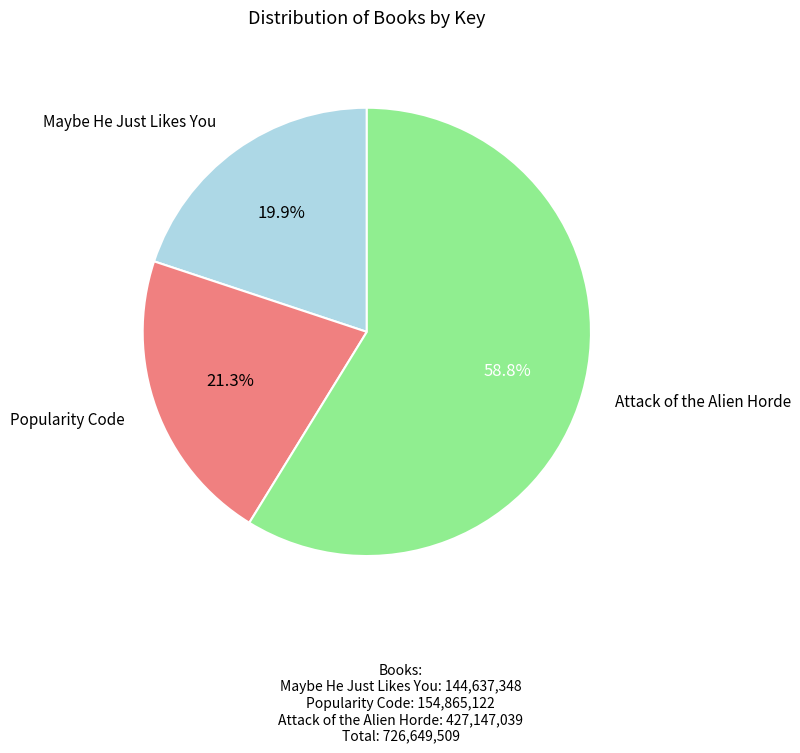

Is there a majority slice in this chart?

Yes